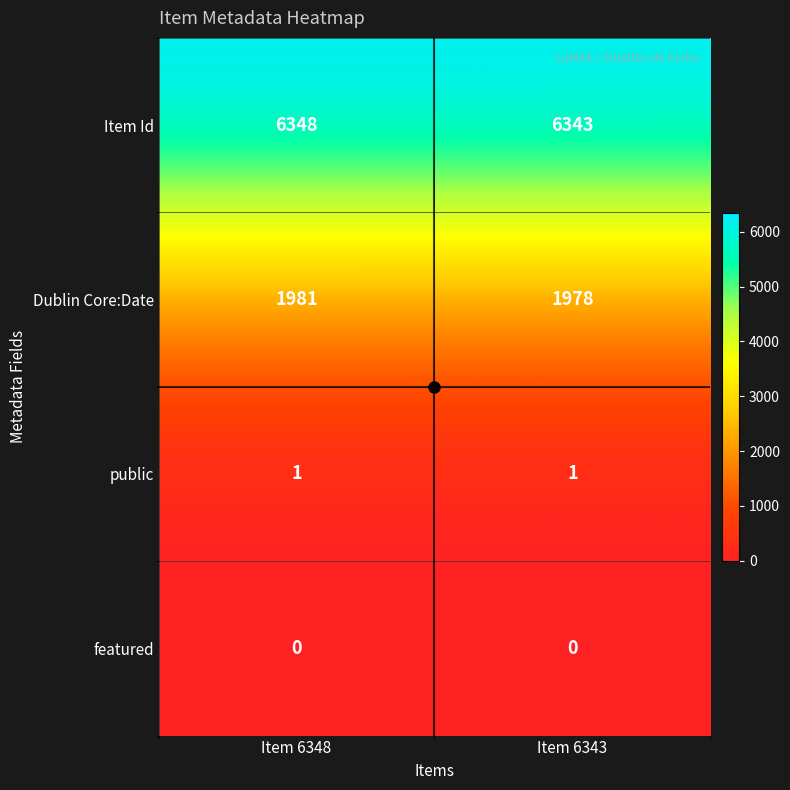

What is the difference between the highest and lowest values at Item 6348?

6348